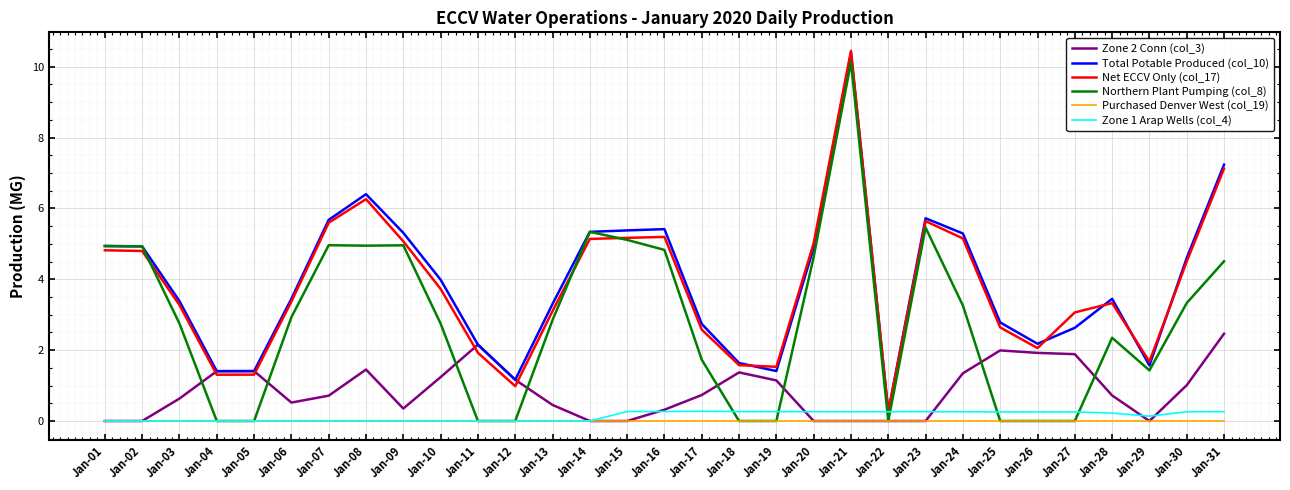

True or false: Total Potable Produced (col_10) has a value of 12.3 at Jan-31.

False